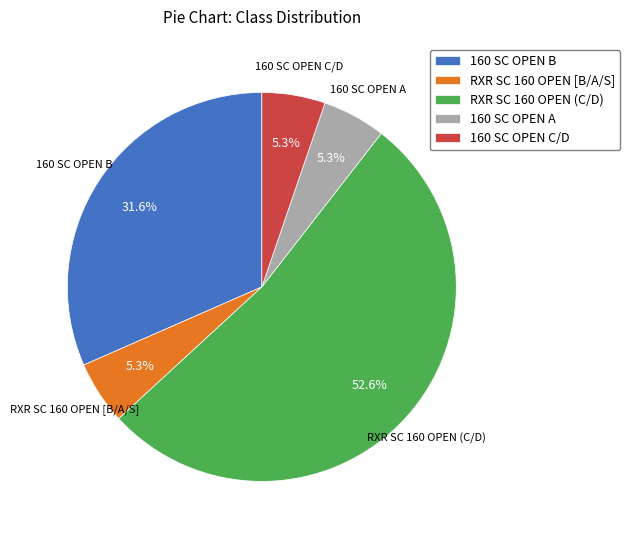

To the nearest percent, what is the average slice percentage?

20%